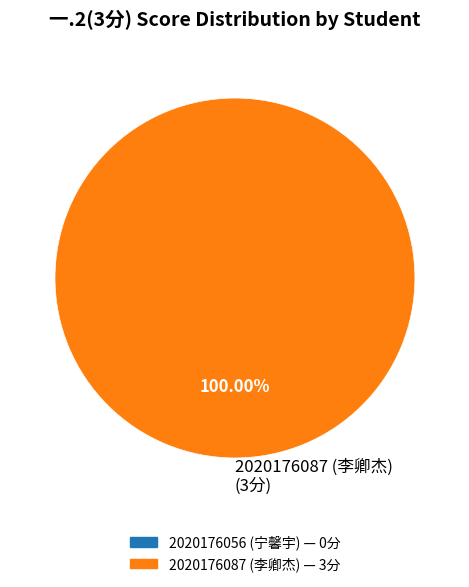

Rank the categories by value from lowest to highest.

2020176087 (李卿杰) (3分)